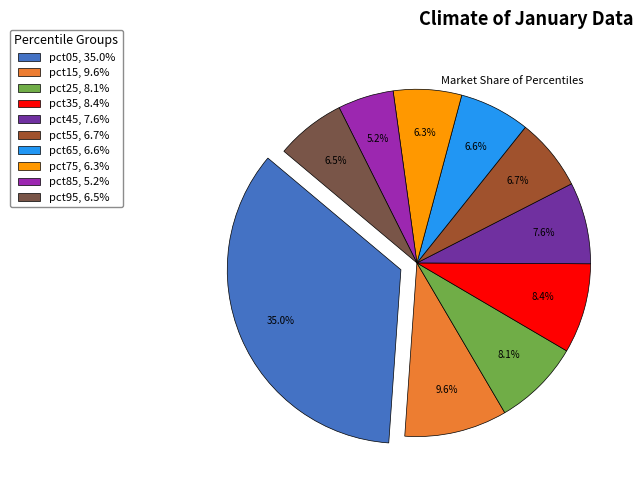

To the nearest percent, what is the difference between the pct45 and pct15 slice percentages?

2%